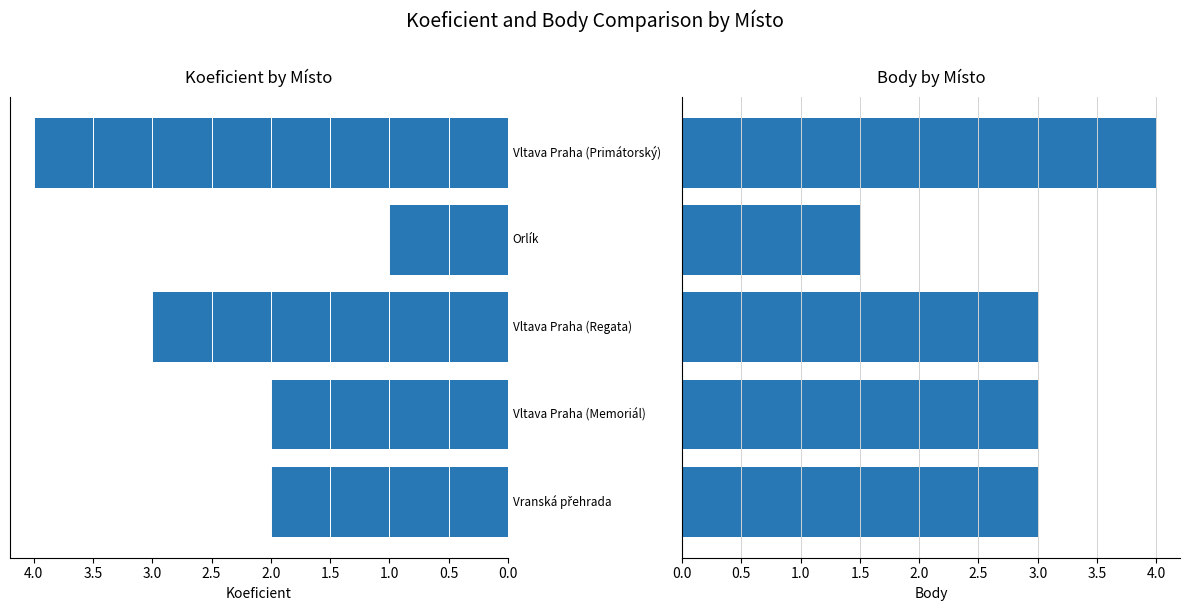

Between 0.5 and 2.0, which series saw the biggest shift?

Koeficient